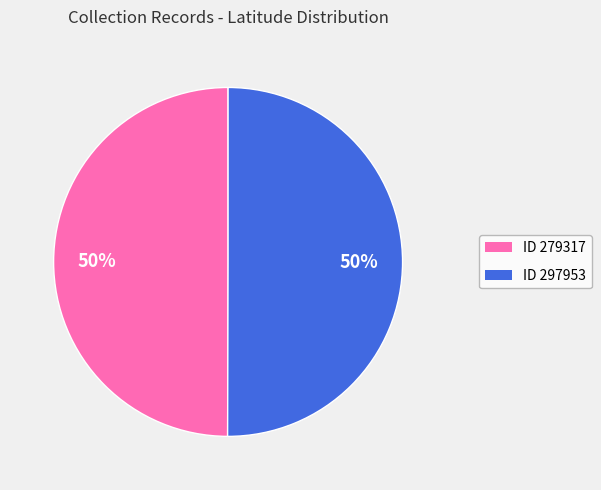

To the nearest percent, what is the average slice percentage?

50%